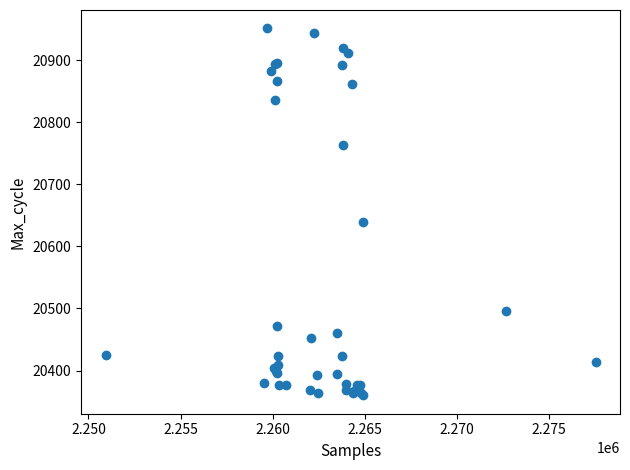

What Y value in the scatter plot is closest to 20655?

20639